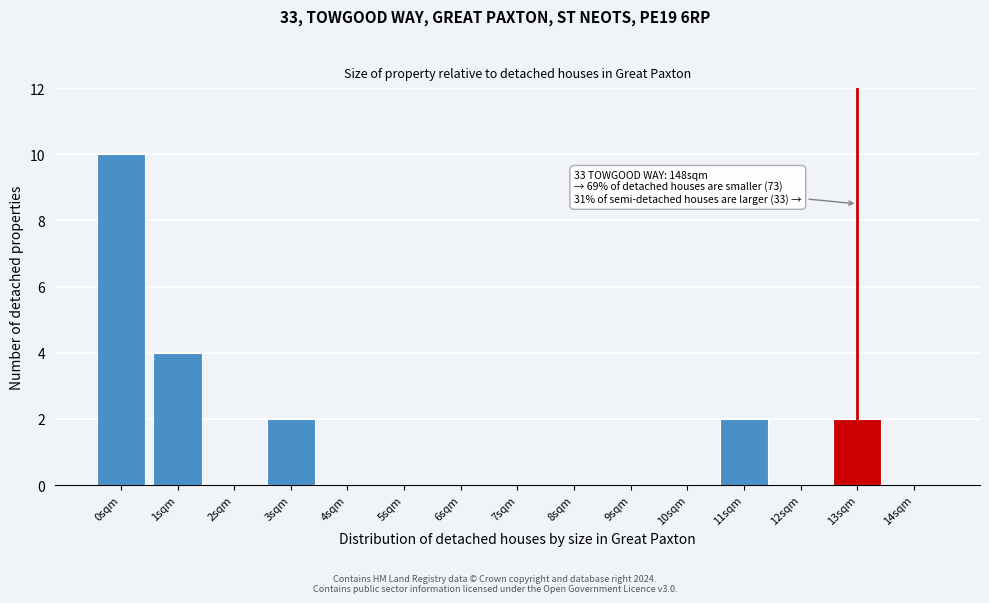

Reading left to right, what are all the values shown in this chart?

0sqm=10	1sqm=4	2sqm=0	3sqm=2	4sqm=0	5sqm=0	6sqm=0	7sqm=0	8sqm=0	9sqm=0	10sqm=0	11sqm=2	12sqm=0	13sqm=2	14sqm=0